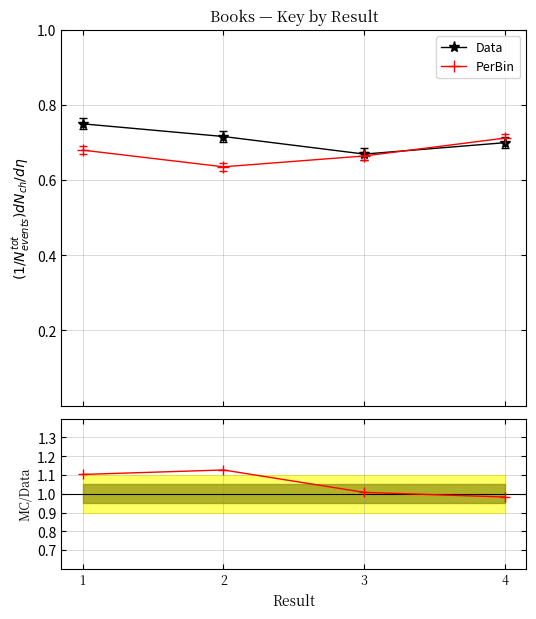

Is it true that MC/Data equals 1.4 at 4?

False